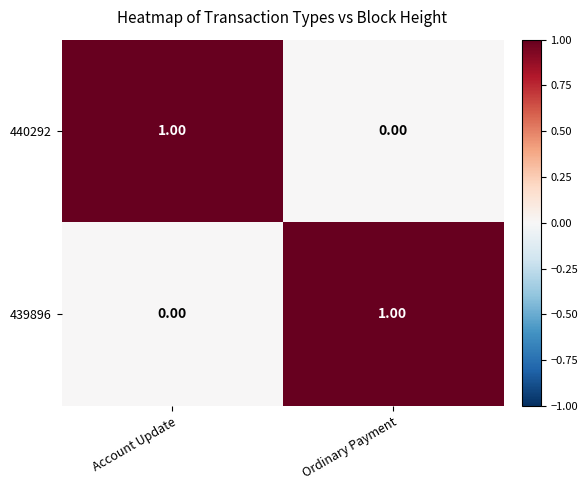

At which label is 440292 closest to 0?

Ordinary Payment